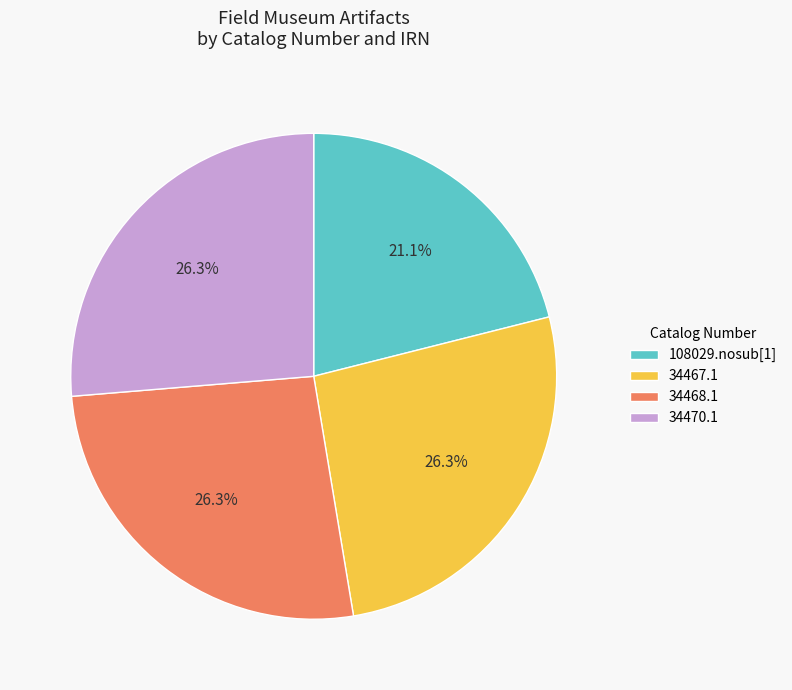

Approximately how many times larger is the value at 108029.nosub[1] compared to 34467.1?

0.8